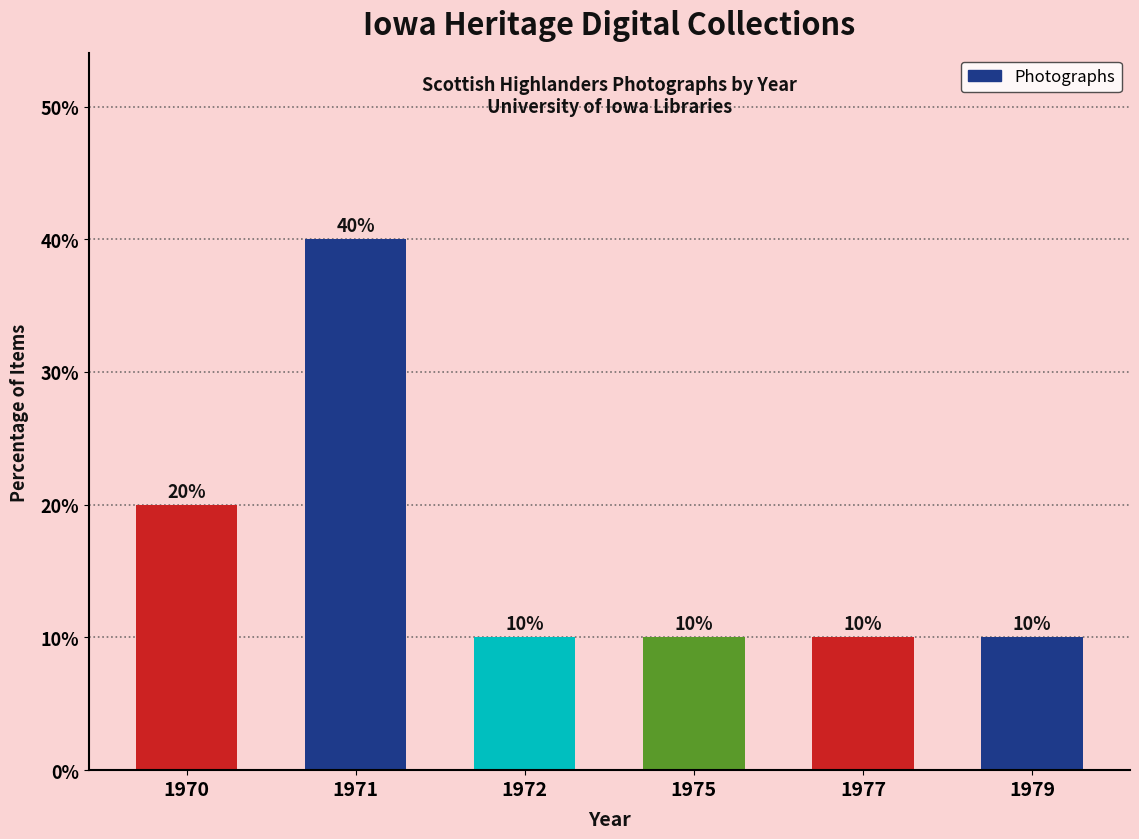

Count the number of data series in this chart.

1